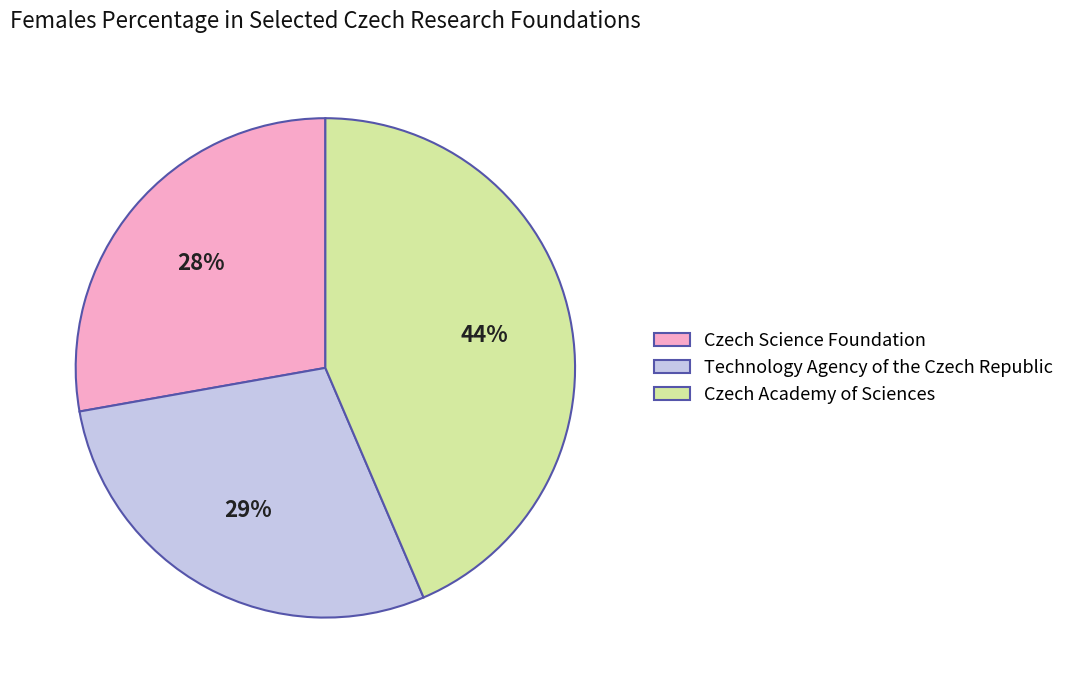

Between Czech Academy of Sciences and Czech Science Foundation, which is larger?

Czech Academy of Sciences